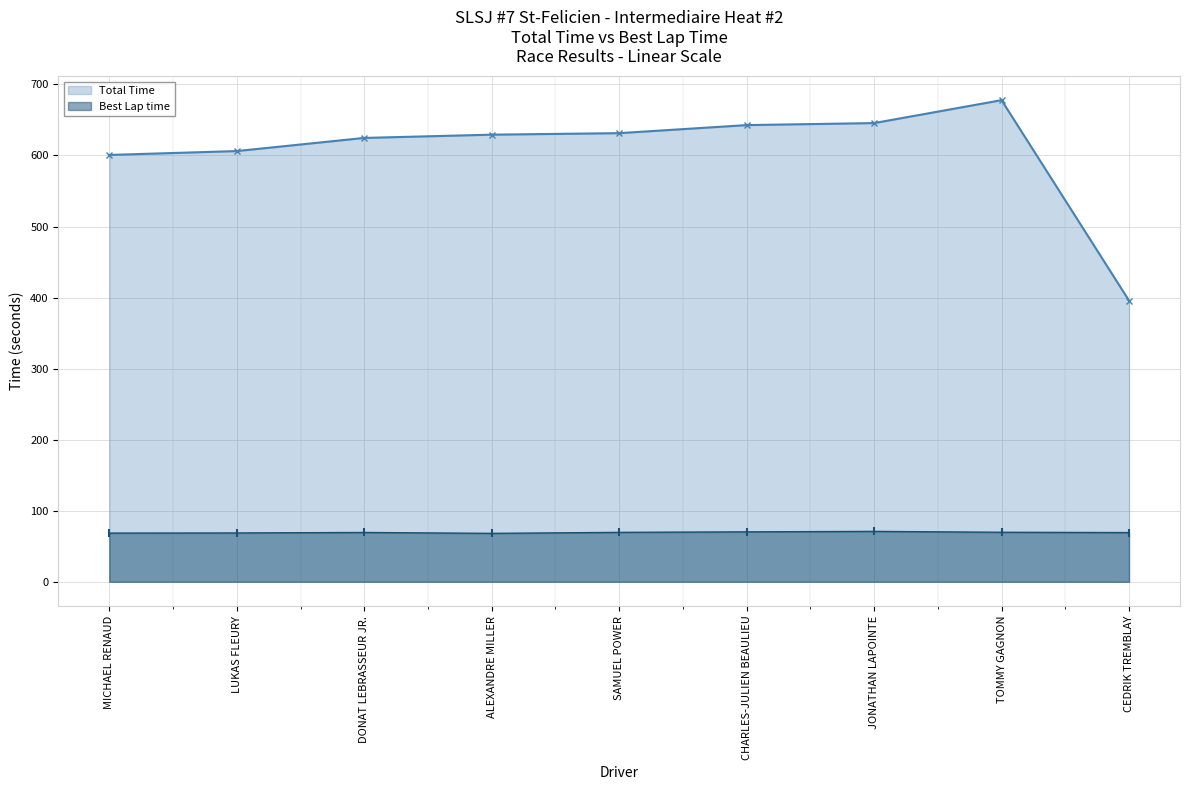

At how many categories does at least one series exceed 118?

9